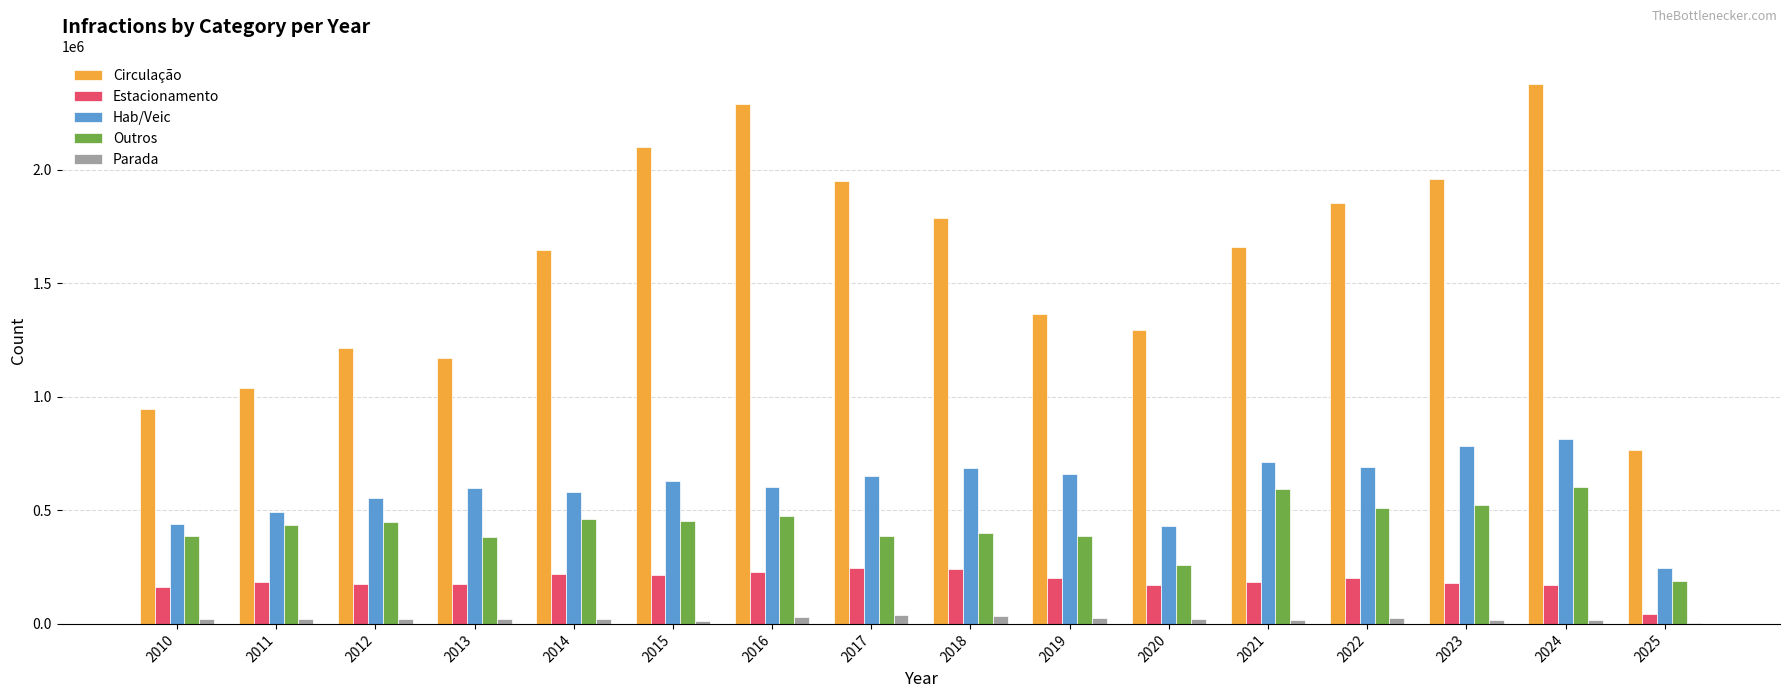

How many groups of bars are there?

16